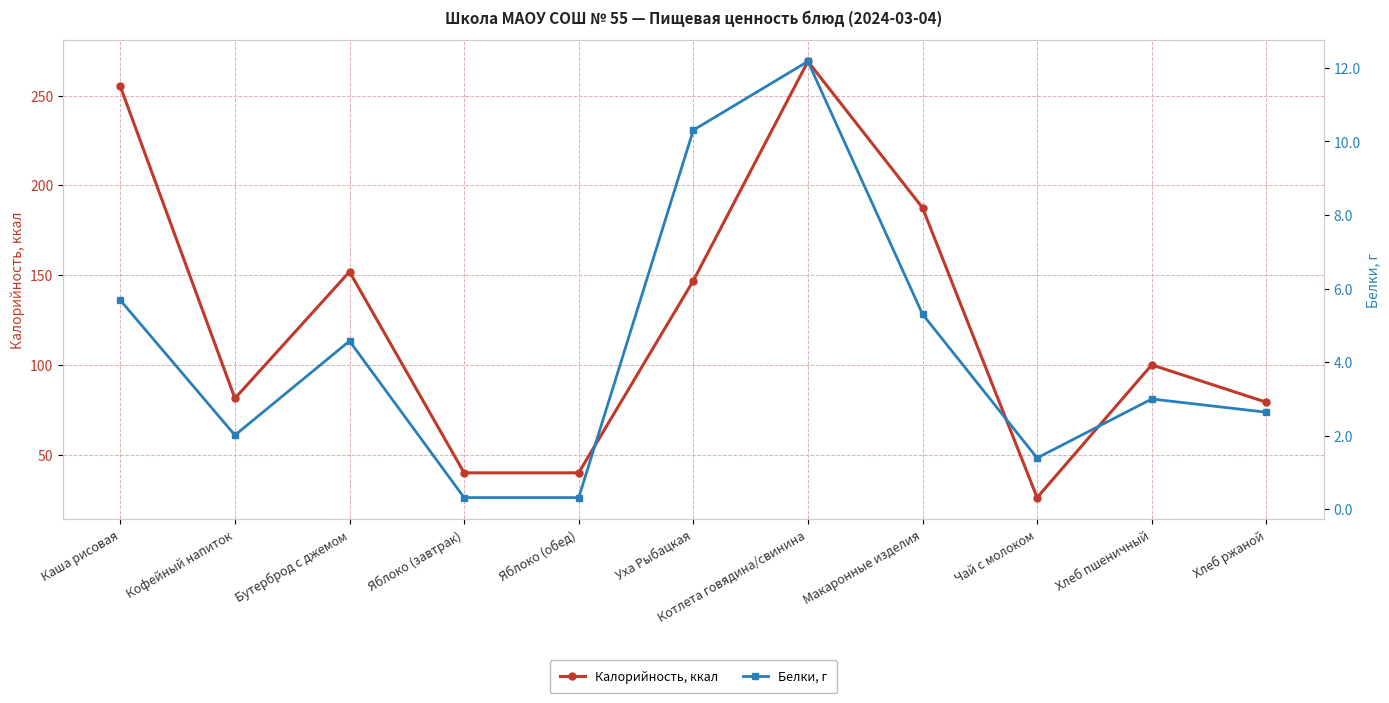

Where is Калорийность, ккал nearest to the value 147?

Уха Рыбацкая